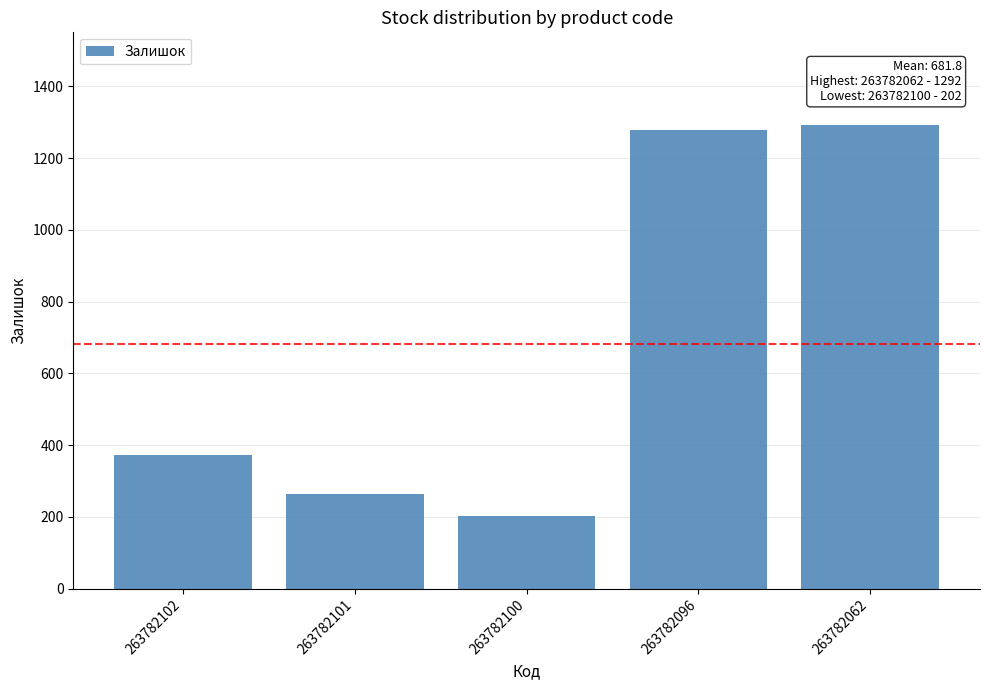

How many categories are shown in the chart?

5